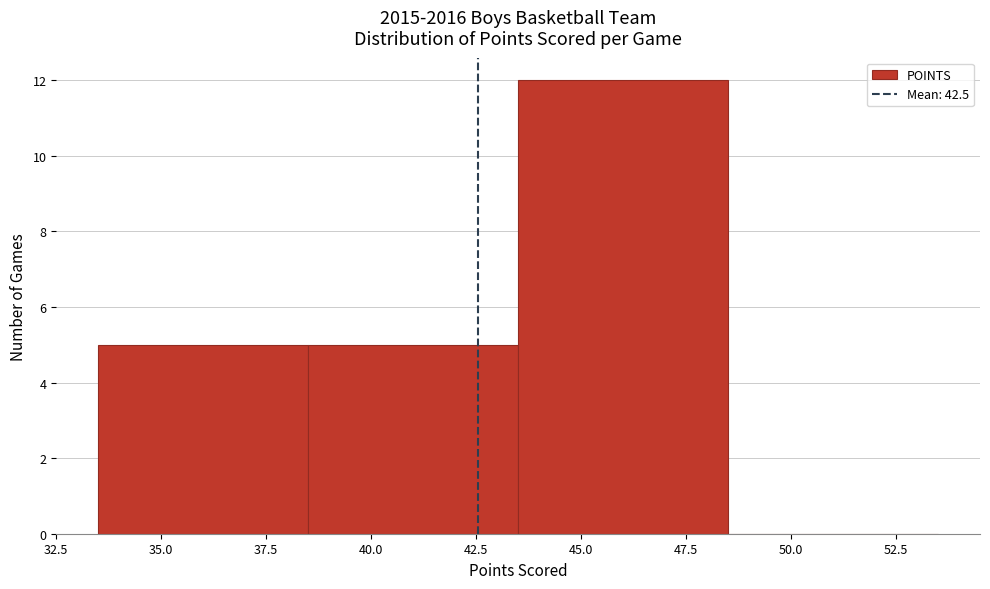

Reading left to right, transcribe this chart: for each bar, give the range it covers on the x-axis and its height. The values are not printed on the chart, so give them approximately, as read against the axis.

33.5 to 38.5: 5
38.5 to 43.5: 5
43.5 to 48.5: 12
48.5 to 53.5: 0